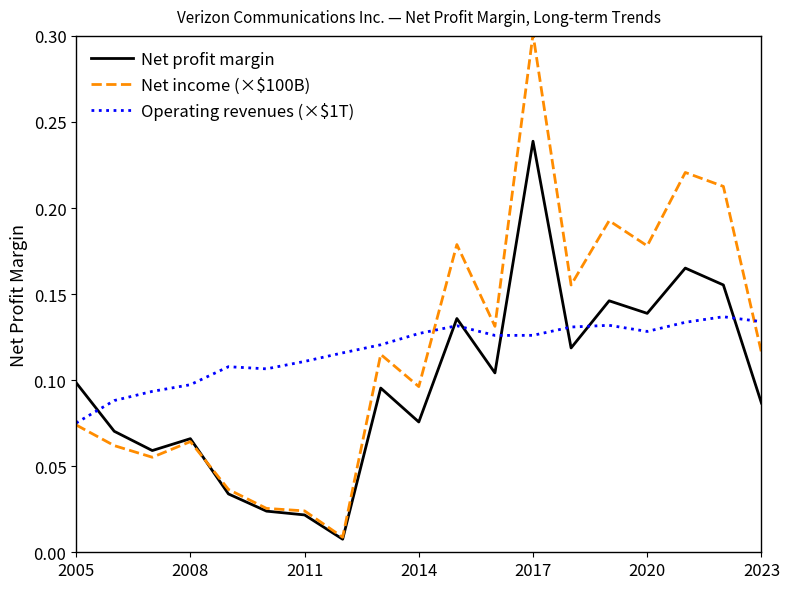

True or false: Operating revenues (×$1T) and Net profit margin intersect in this chart.

True